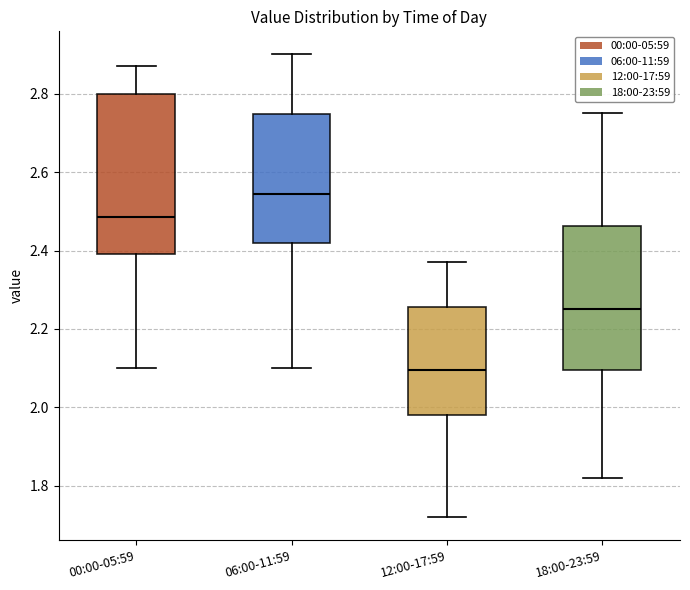

Reading left to right, read every box against the y-axis: the position of its median line, the range the box covers, and the ends of its whiskers. The values are not printed on the chart, so give them approximately, as read against the axis.

00:00-05:59: median 2.48, box 2.40 to 2.80, whiskers 2.10 to 2.88
06:00-11:59: median 2.54, box 2.42 to 2.74, whiskers 2.10 to 2.90
12:00-17:59: median 2.10, box 1.98 to 2.26, whiskers 1.72 to 2.38
18:00-23:59: median 2.26, box 2.10 to 2.46, whiskers 1.82 to 2.76